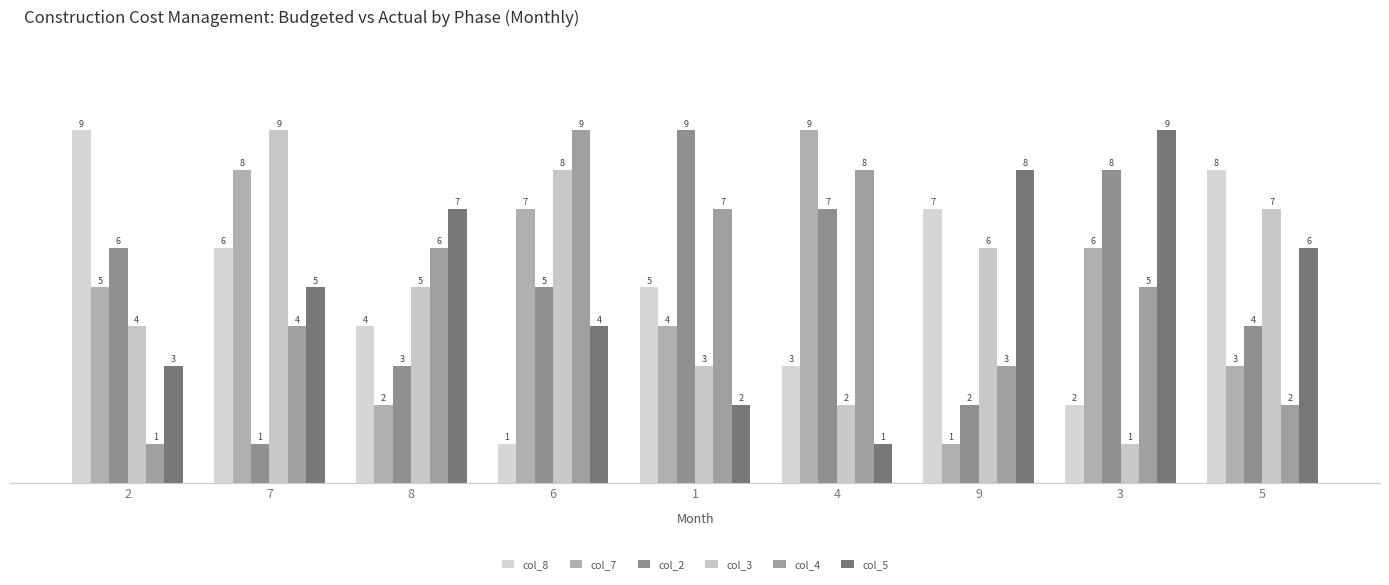

Reading left to right, list all the values displayed in this chart.

col_8: 2=9	7=6	8=4	6=1	1=5	4=3	9=7	3=2	5=8
col_7: 2=5	7=8	8=2	6=7	1=4	4=9	9=1	3=6	5=3
col_2: 2=6	7=1	8=3	6=5	1=9	4=7	9=2	3=8	5=4
col_3: 2=4	7=9	8=5	6=8	1=3	4=2	9=6	3=1	5=7
col_4: 2=1	7=4	8=6	6=9	1=7	4=8	9=3	3=5	5=2
col_5: 2=3	7=5	8=7	6=4	1=2	4=1	9=8	3=9	5=6